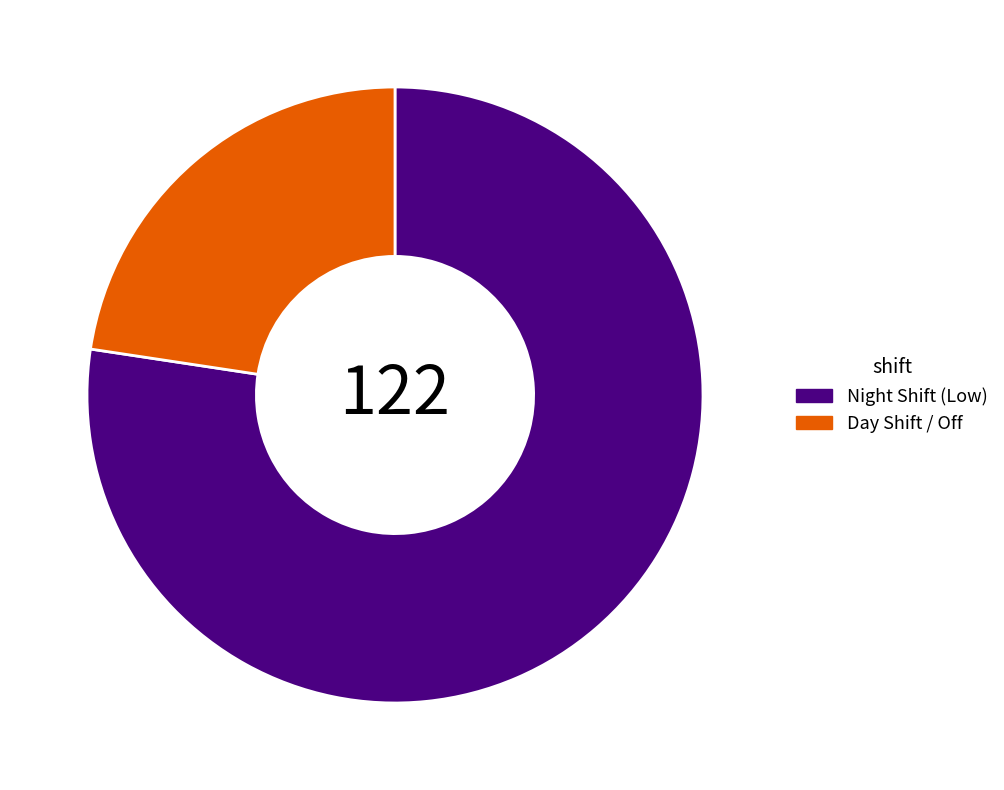

Which has a higher value, Night Shift (Low) or Day Shift / Off?

Night Shift (Low)